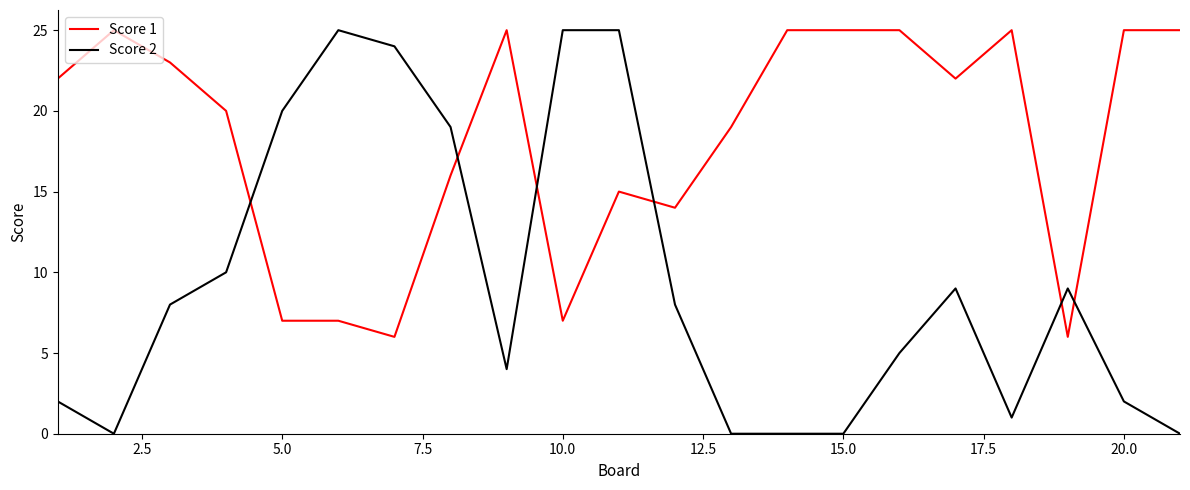

What is the difference between the maximum and second lowest values in the Score 1 series?

19